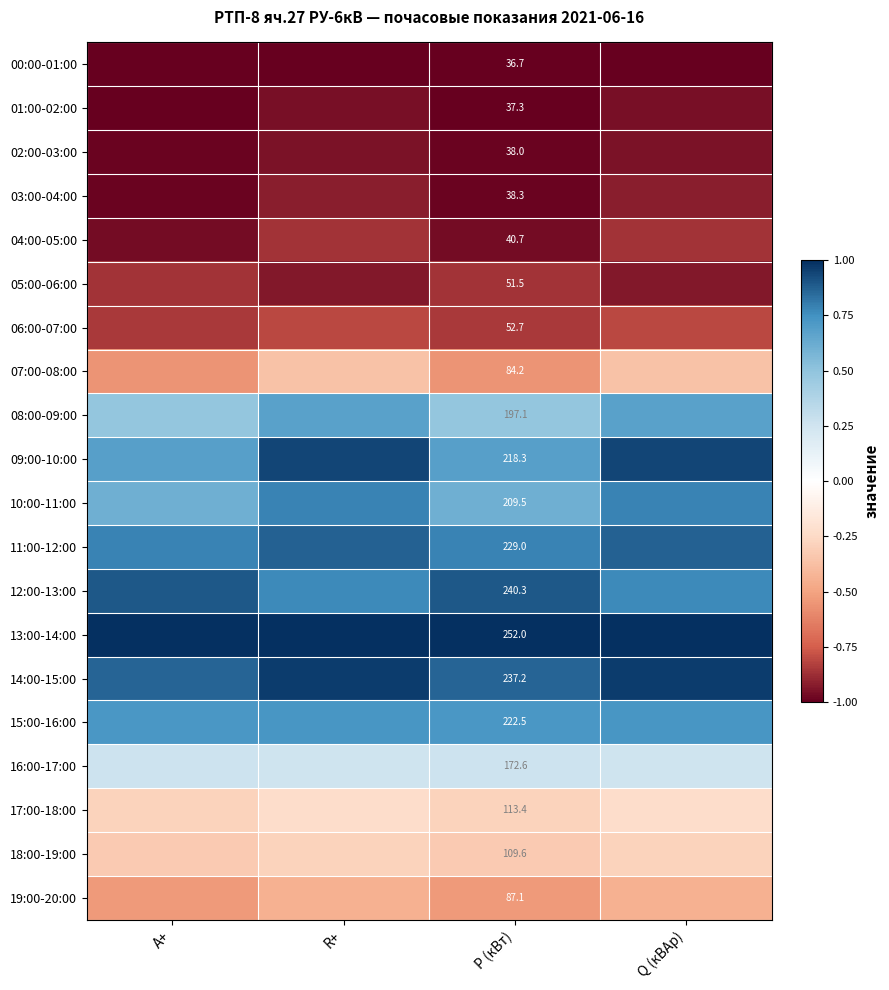

What is the difference between the maximum and minimum values in the 17:00-18:00 series?

0.1